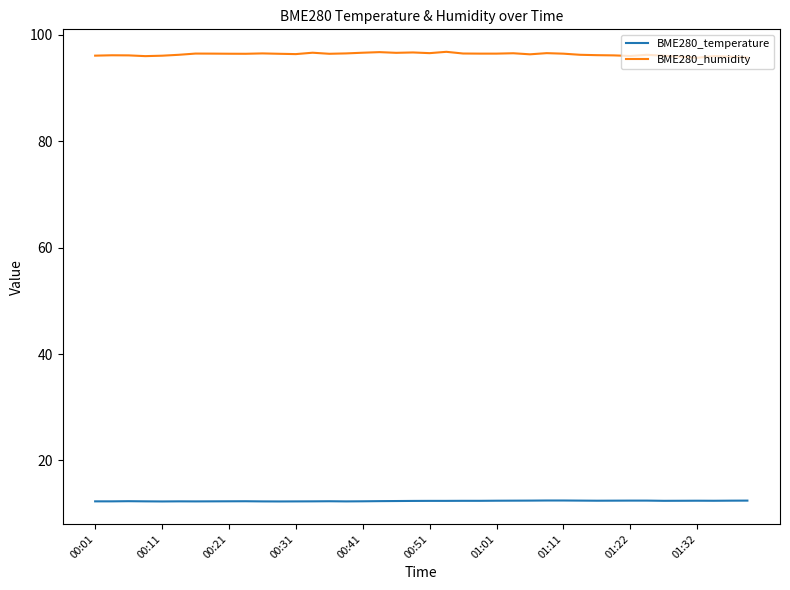

What is the minimum value shown in the chart?

12.3